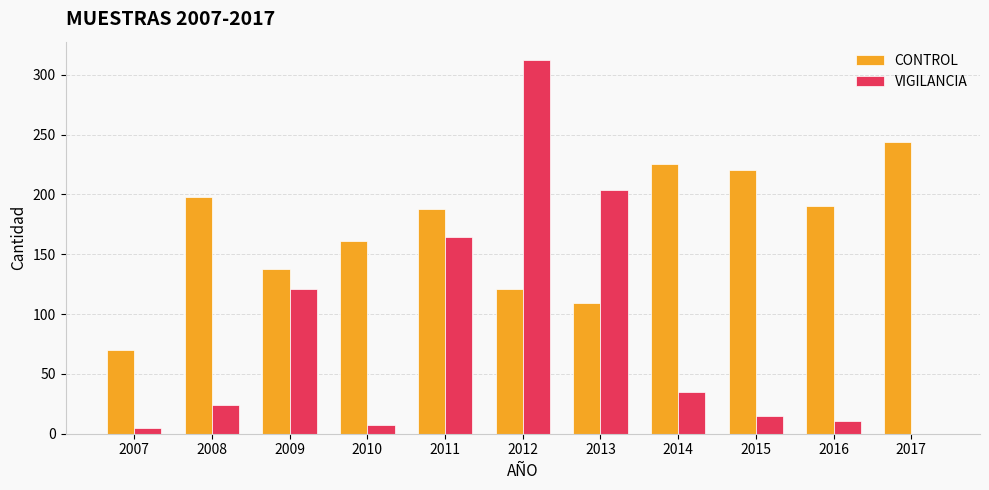

Are the bars horizontal?

No